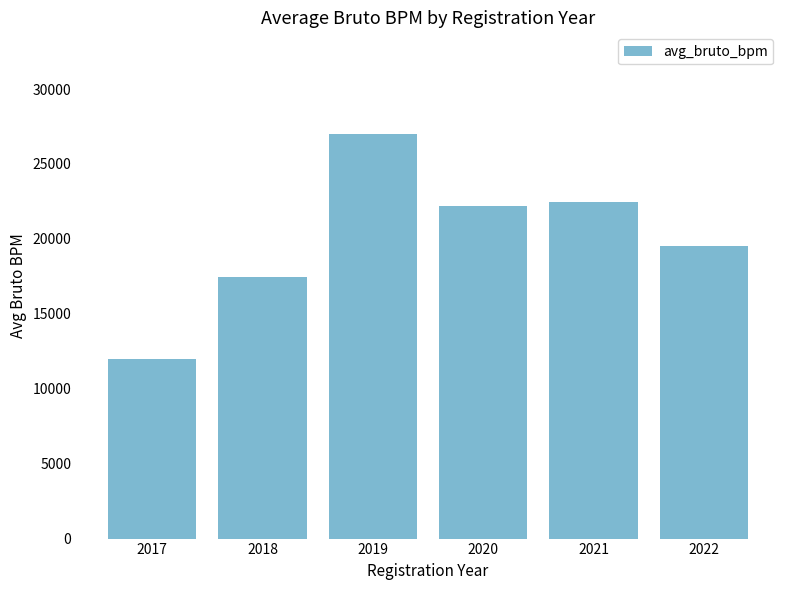

At which label is the value closest to 19505?

2022